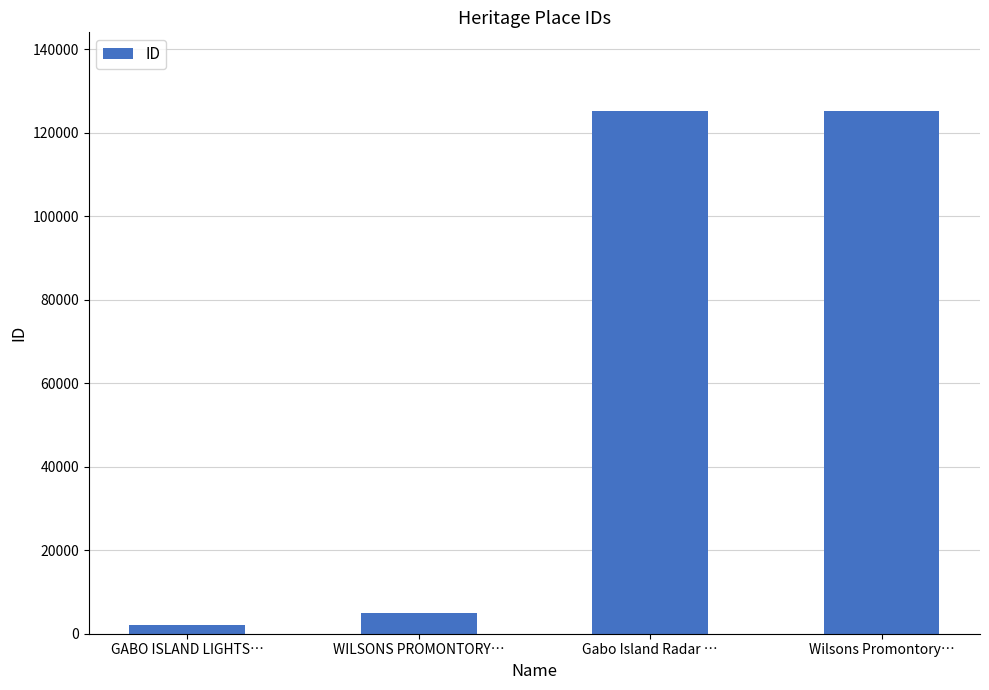

What is the label of the 3rd bar from the left?

Gabo Island Radar …